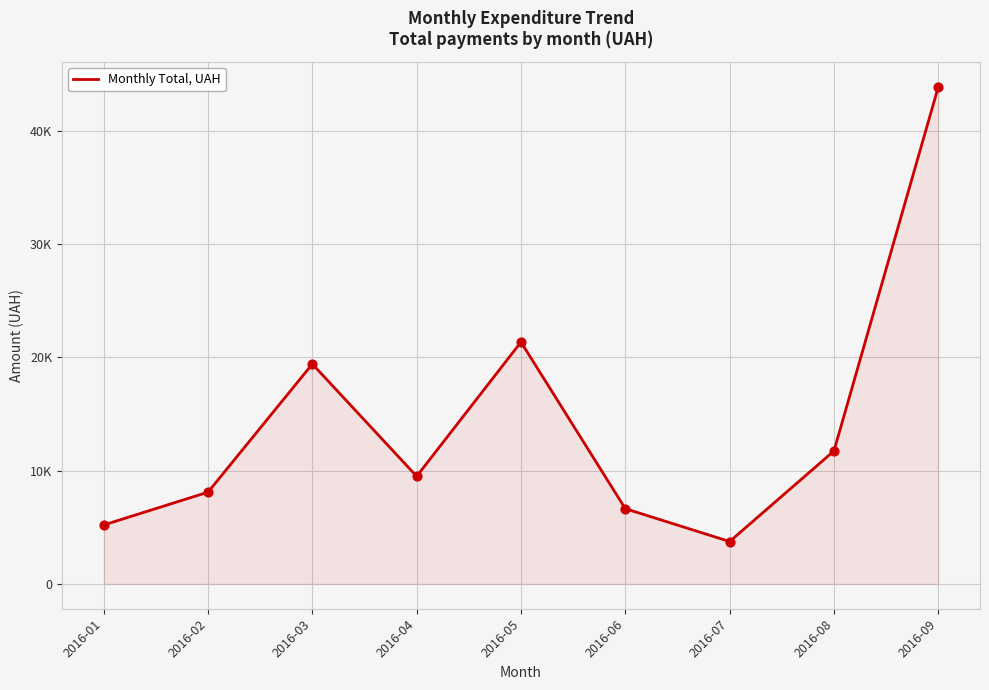

Approximately how many times larger is the value at 2016-07 compared to 2016-09?

0.1